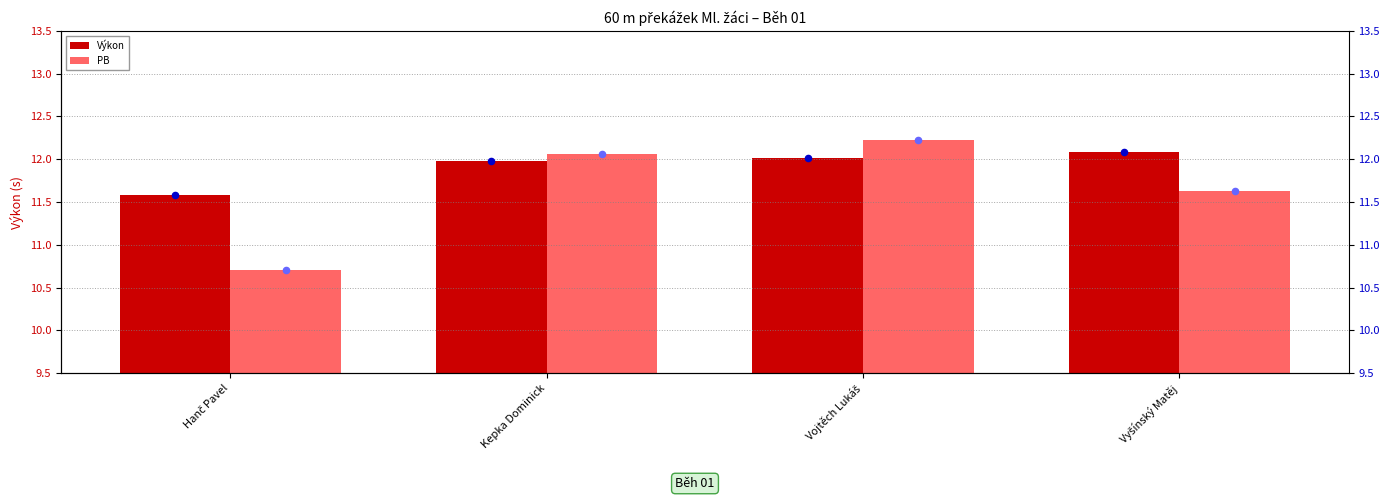

Which series contains the lowest Y value?

PB